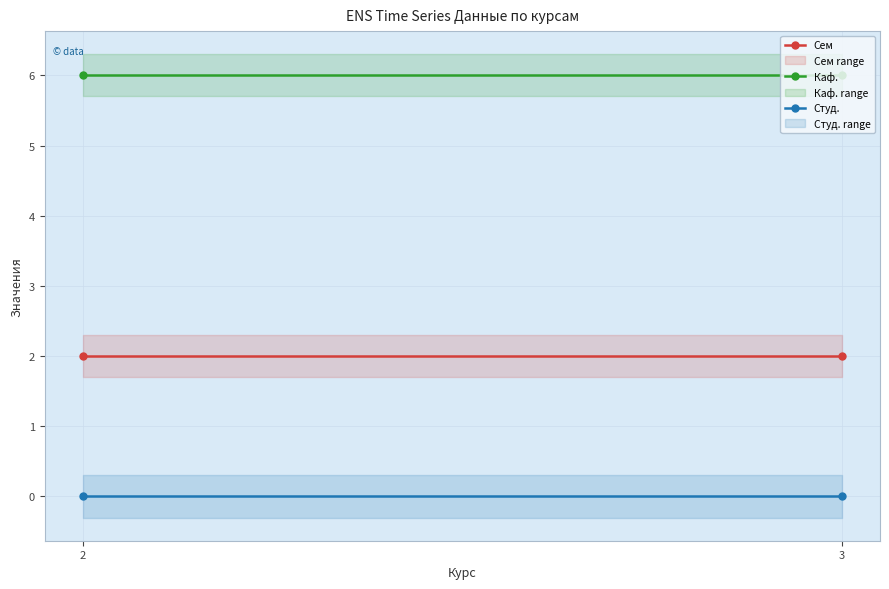

Rank the series by their average value, from highest to lowest.

Каф., Сем, Студ.